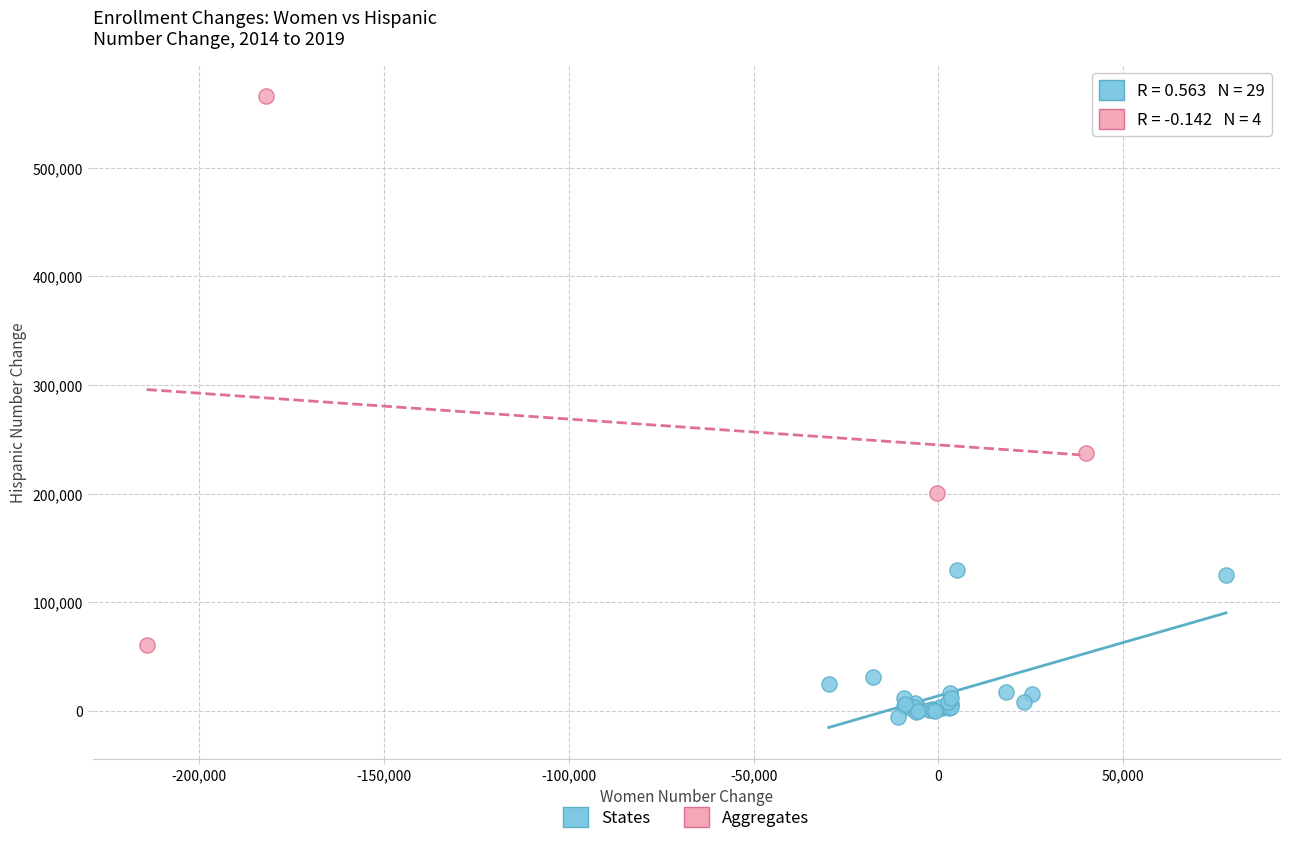

Which series contains the highest Y value?

Aggregates